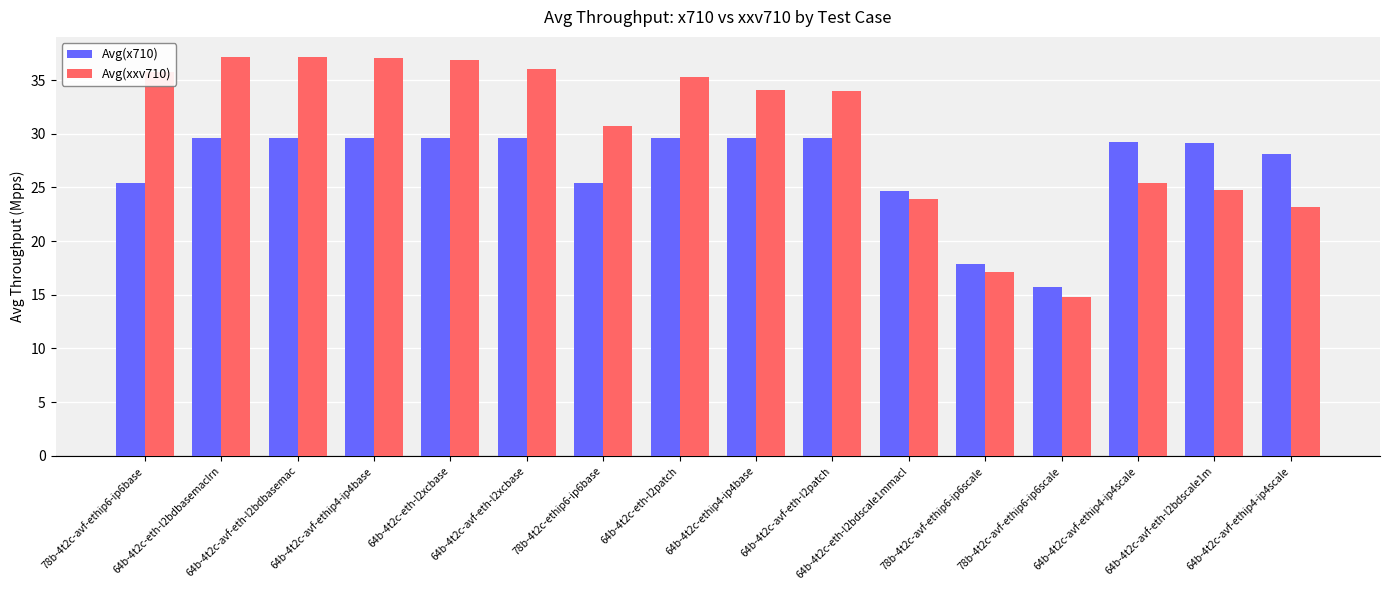

What is the value of the Avg(x710) bar at the 6th from the left?

29.6